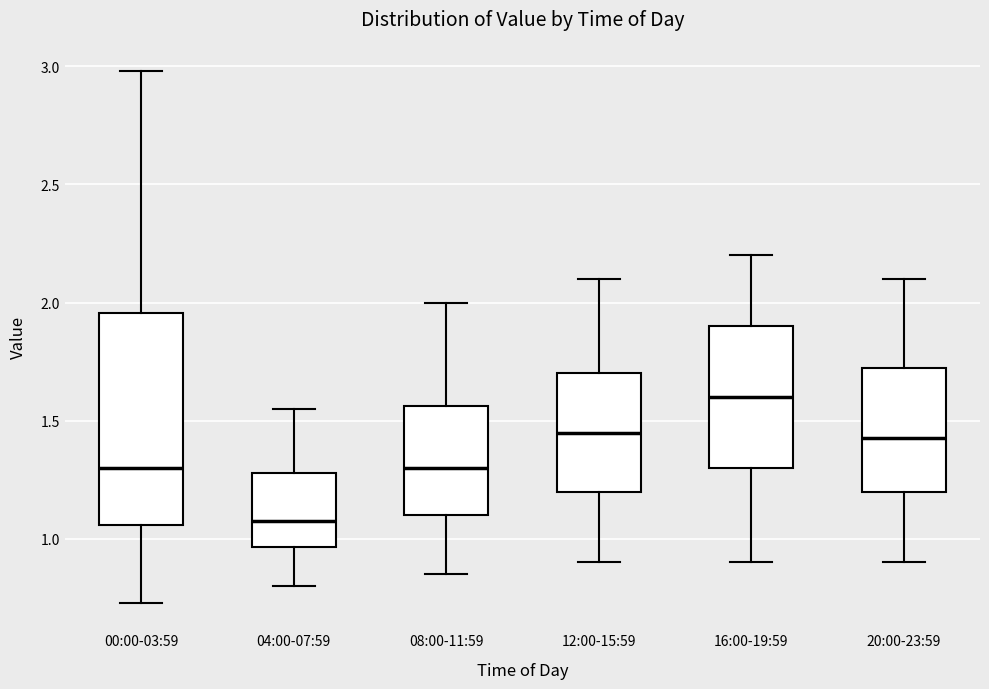

Where is the upper edge of the box for 12:00-15:59 on the y-axis? The values are not printed on the chart, so give them approximately, as read against the axis.

1.70